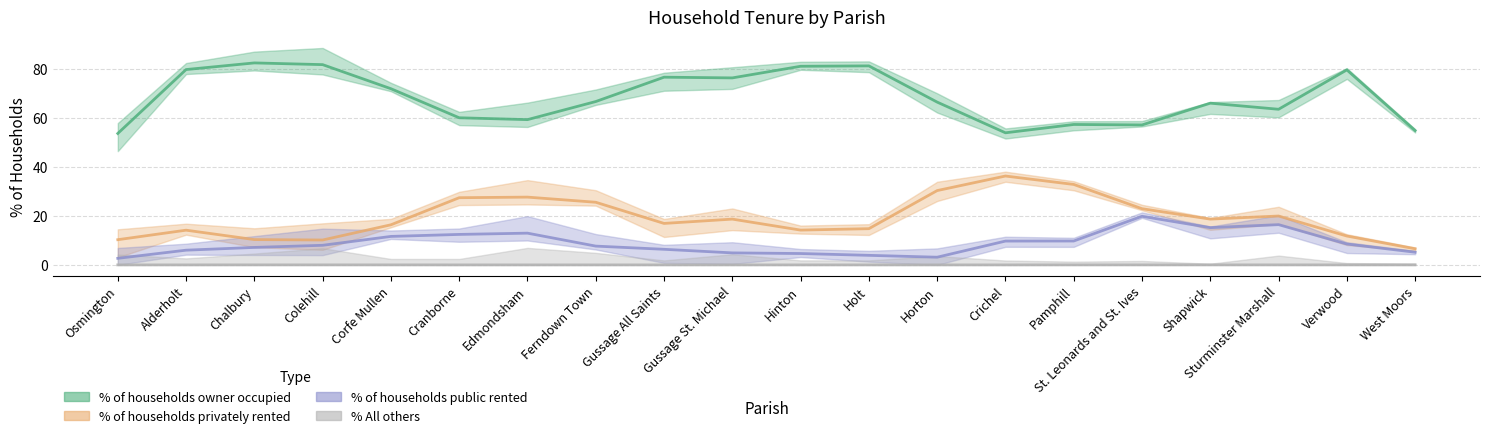

At Shapwick, list the series in order from smallest to largest.

% All others, % of households public rented, % of households privately rented, % of households owner occupied